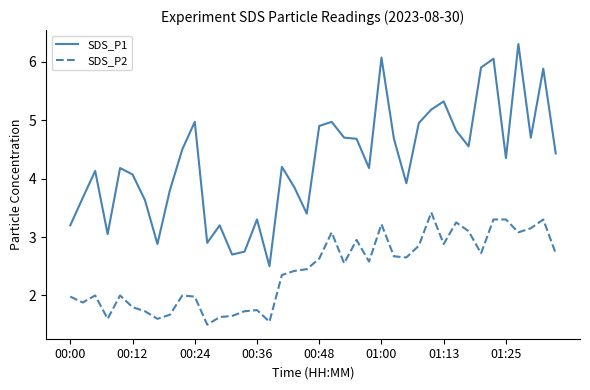

What is the smallest value displayed?

1.5